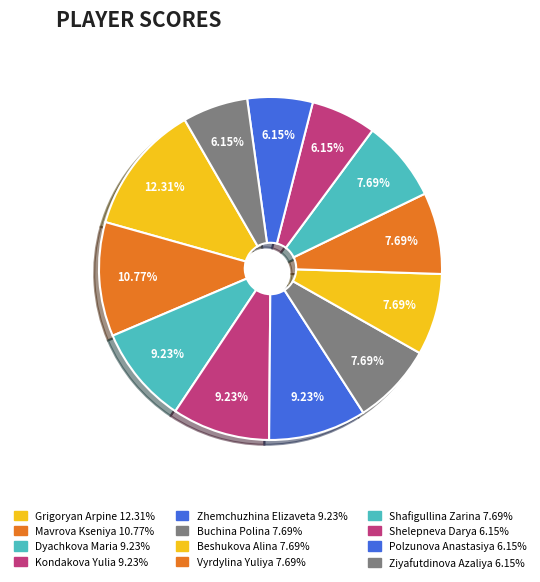

How many segments does this pie chart have?

12